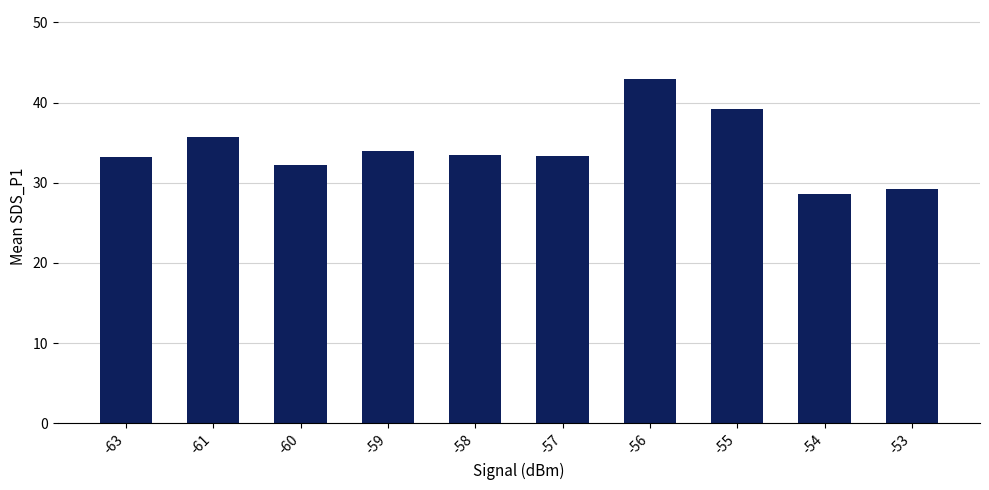

What is the approximate value at -56?

43.0